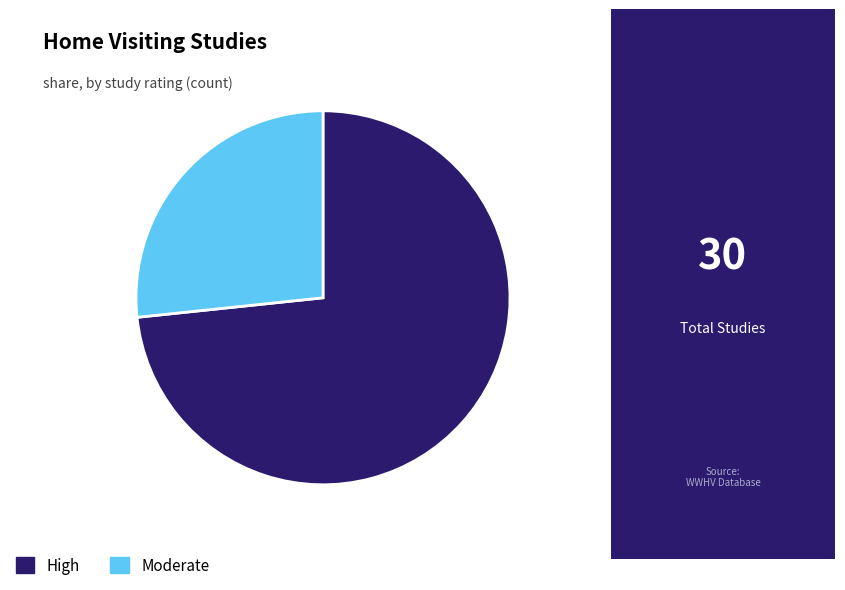

Does any single category account for the majority?

Yes